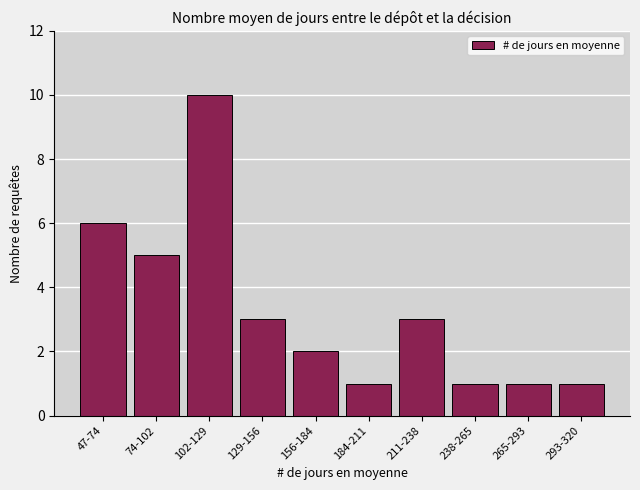

Reading left to right, extract all data points from this chart.

47-74=6	74-102=5	102-129=10	129-156=3	156-184=2	184-211=1	211-238=3	238-265=1	265-293=1	293-320=1